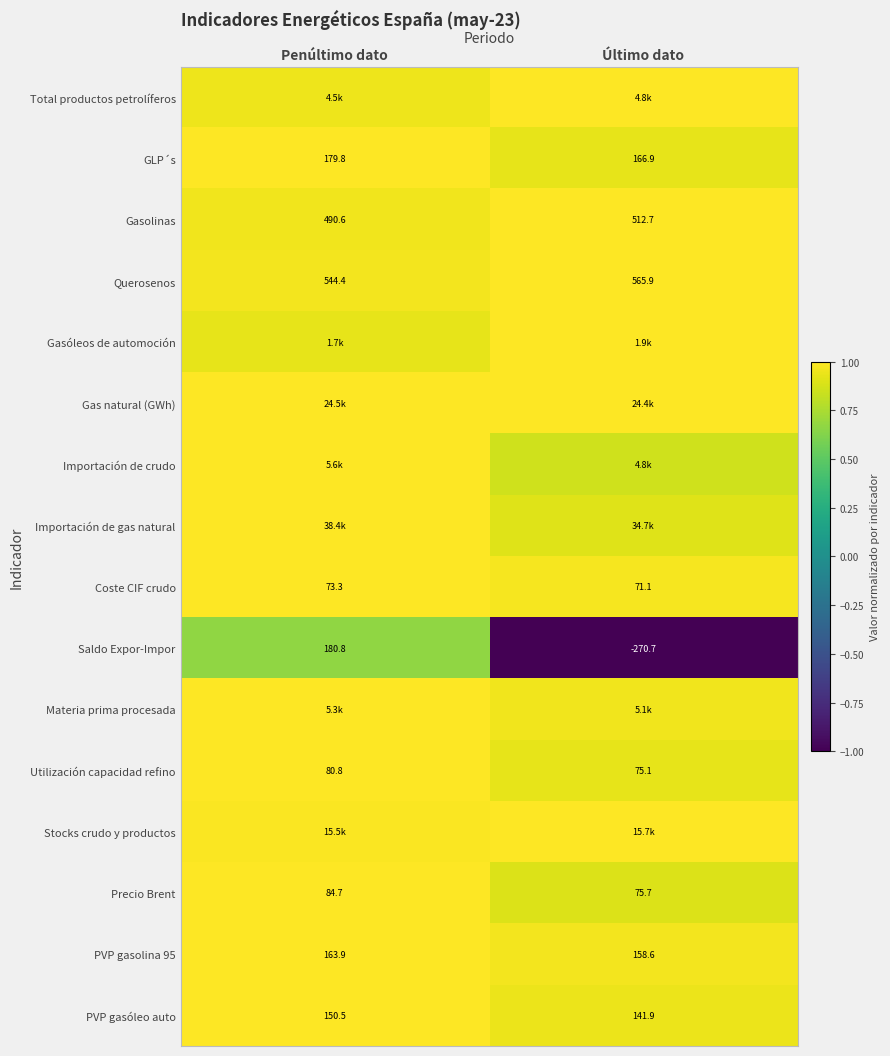

Is the value of Saldo Expor-Impor at Penúltimo dato greater than the value of Coste CIF crudo at Último dato?

Yes